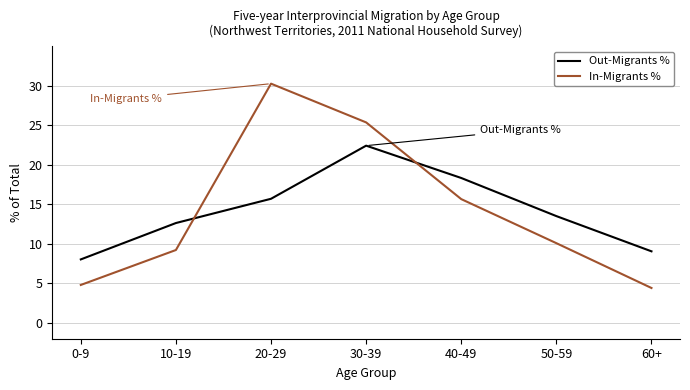

List the series in order of their peak value, highest first.

In-Migrants %, Out-Migrants %